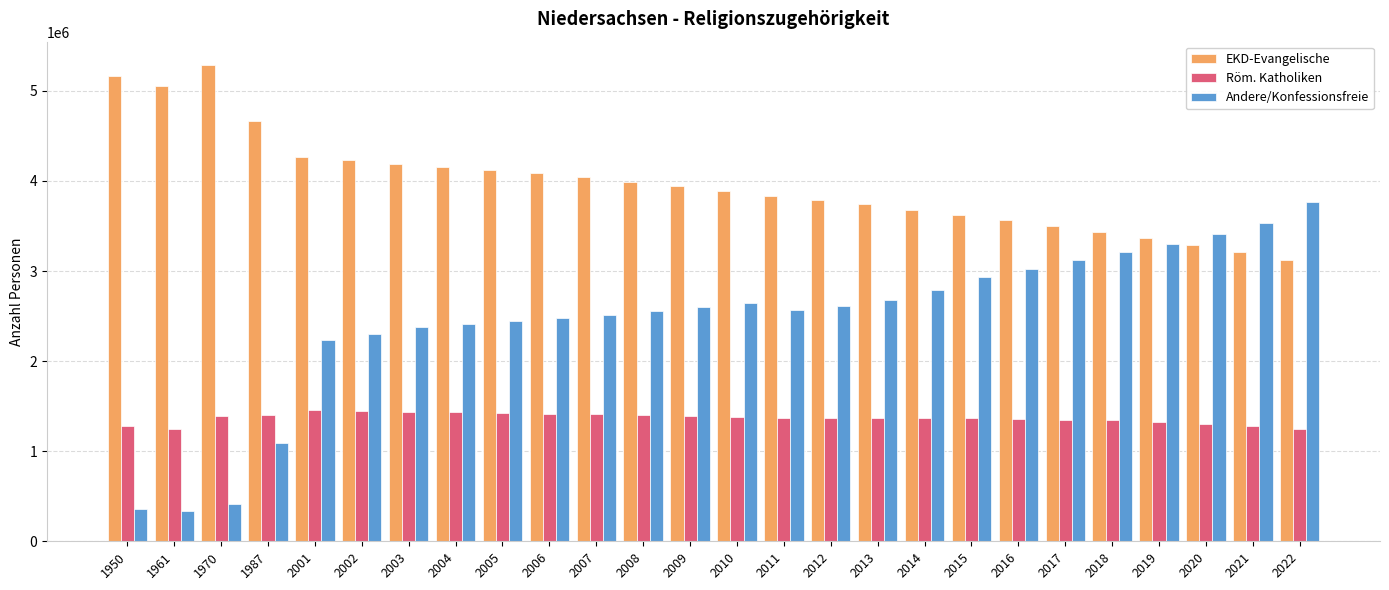

Rank the series by their maximum value, from lowest to highest.

Röm. Katholiken, Andere/Konfessionsfreie, EKD-Evangelische